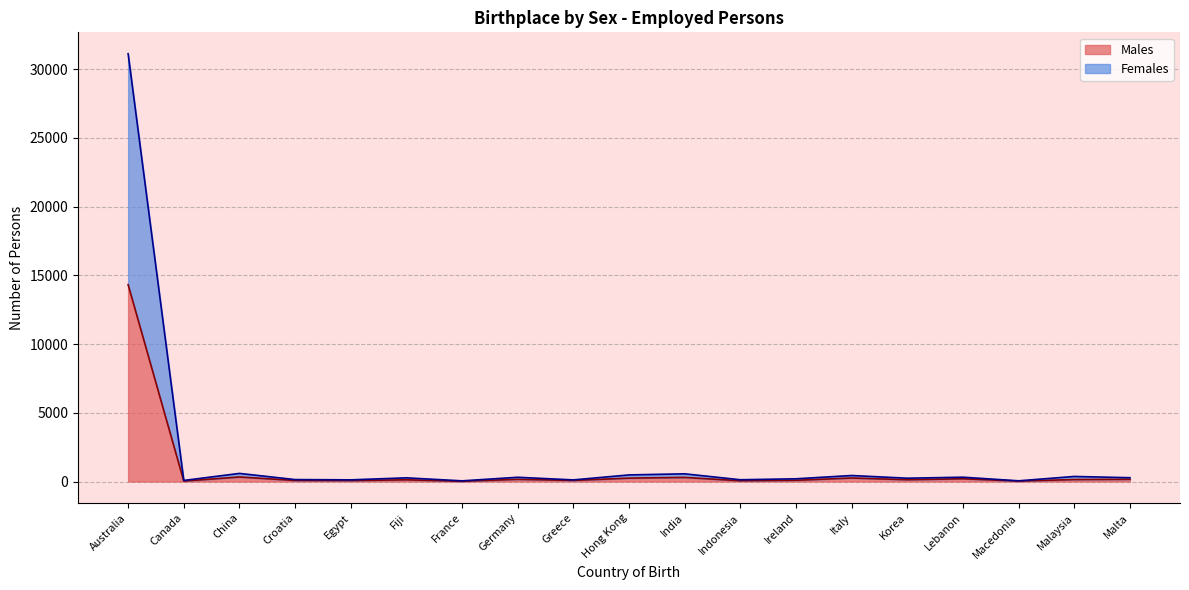

What is the label of the 17th point from the right?

China